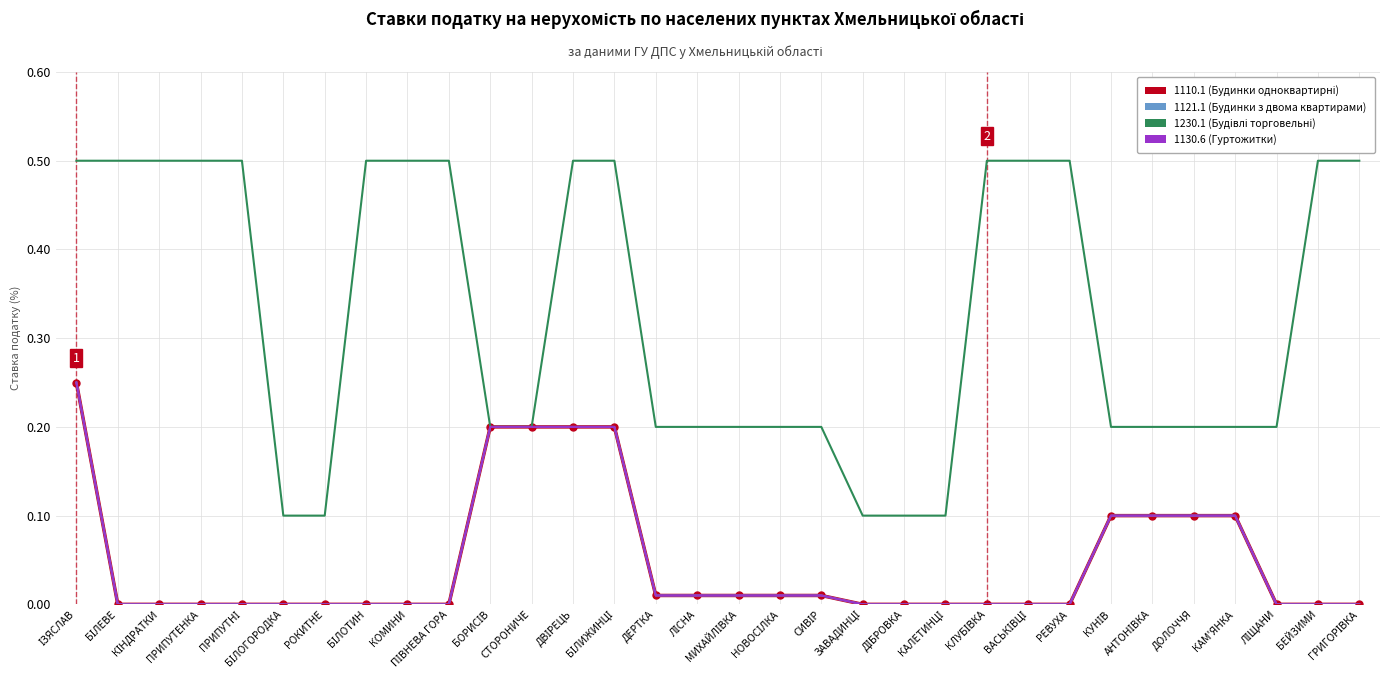

What is the label of the 23rd point from the left?

КЛУБІВКА